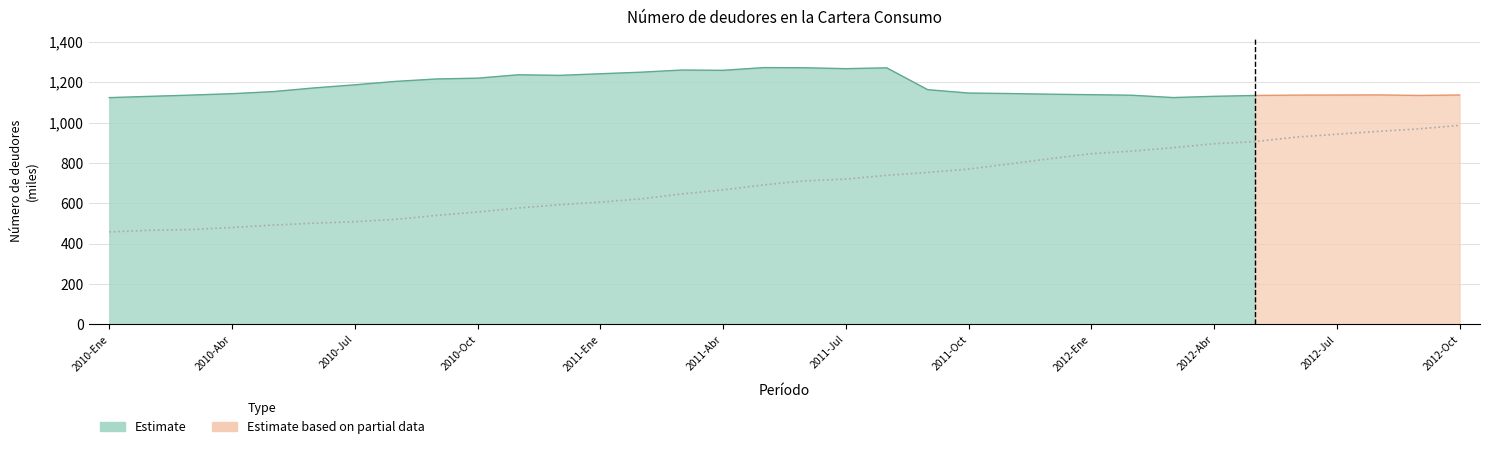

True or false: the data shows 994.9 at 2012-Oct.

False